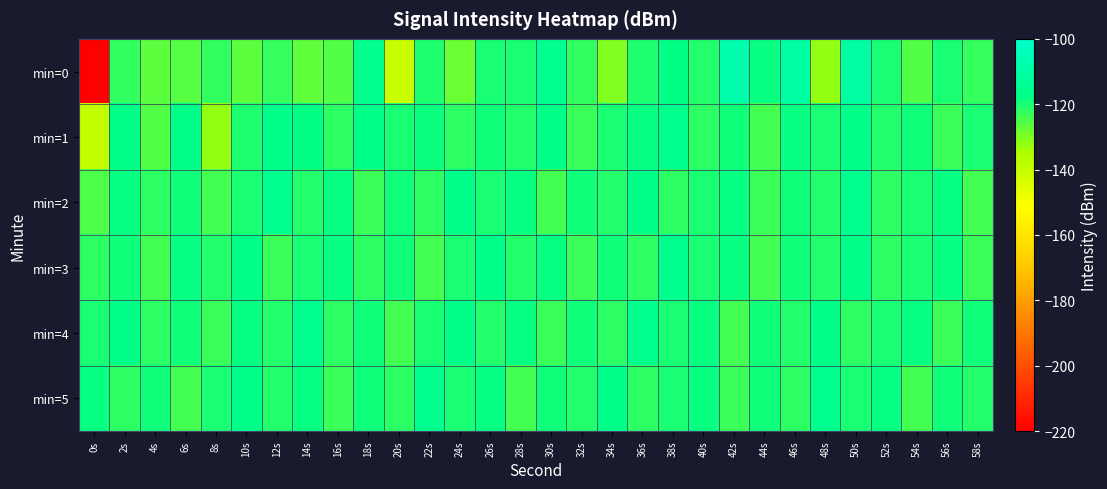

What is the difference between the highest and lowest values at 36s?

6.0